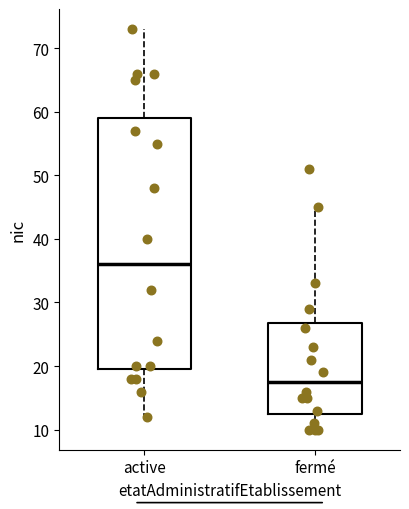

Where does the lower whisker of the box for active end on the y-axis? The values are not printed on the chart, so give them approximately, as read against the axis.

12